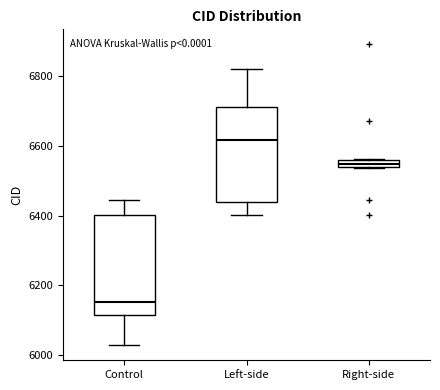

Which box's median line is the highest?

Left-side